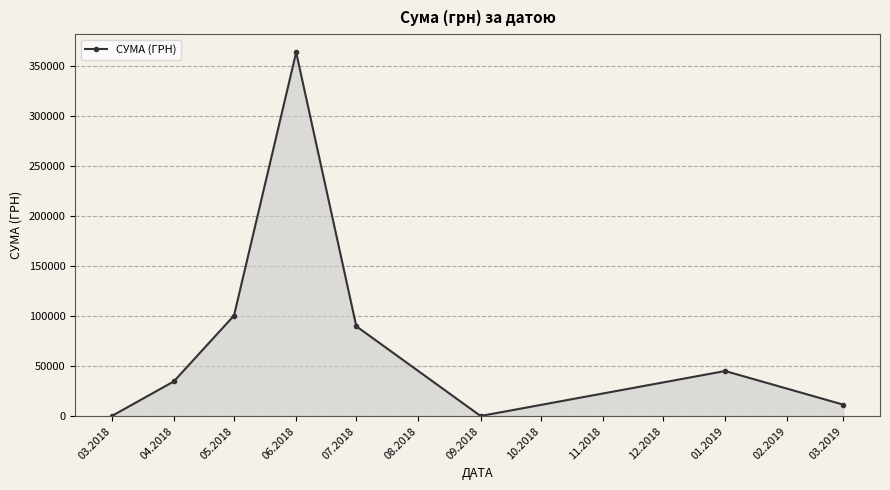

Approximately how many times larger is the value at 05.2018 compared to 09.2018?

503.7